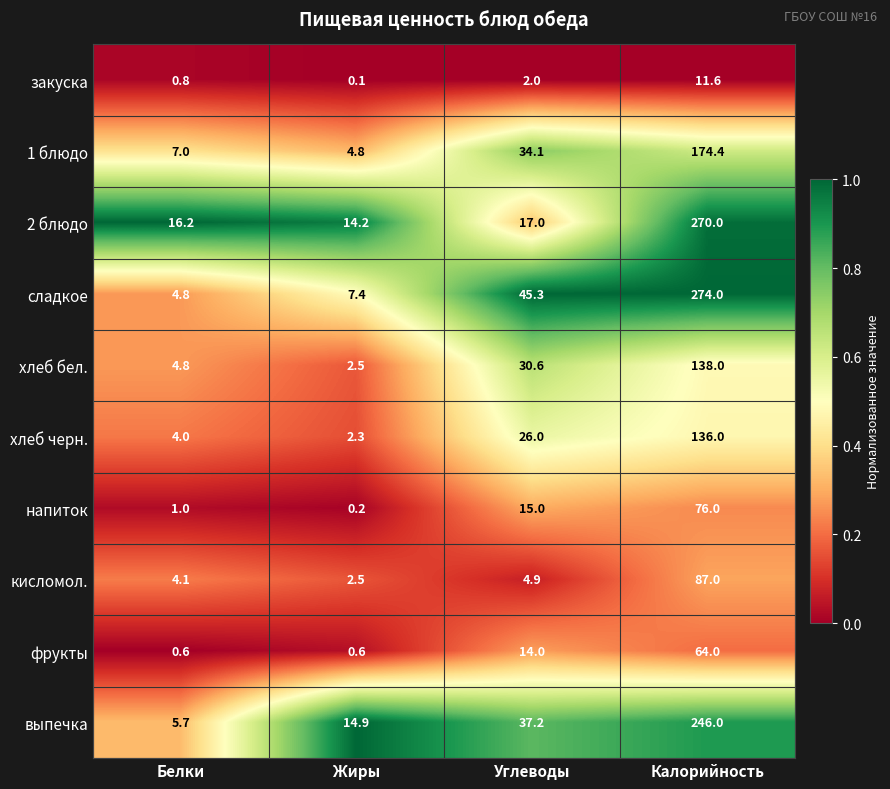

At how many categories does at least one series exceed 0?

4